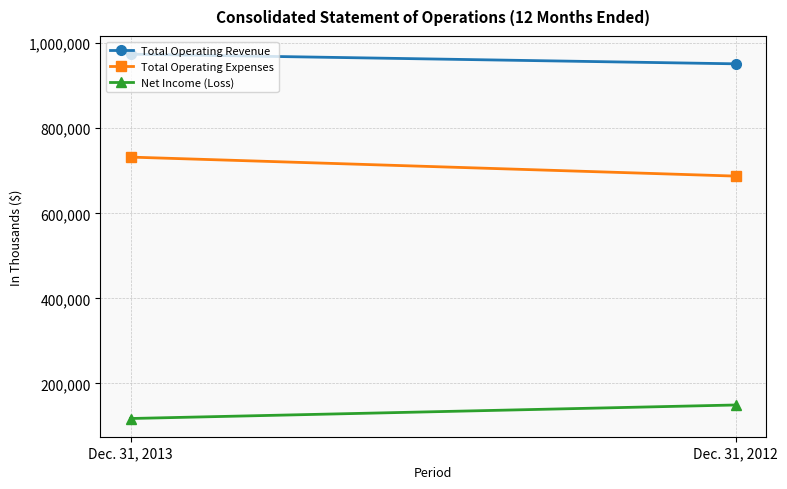

Which series has the widest spread of values?

Total Operating Expenses